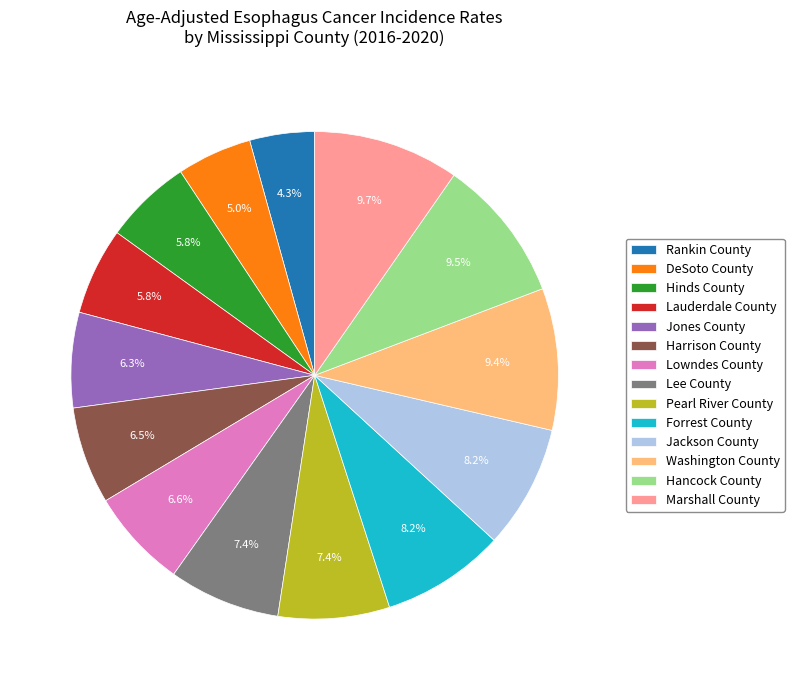

Between Lee County and Jones County, which is larger?

Lee County